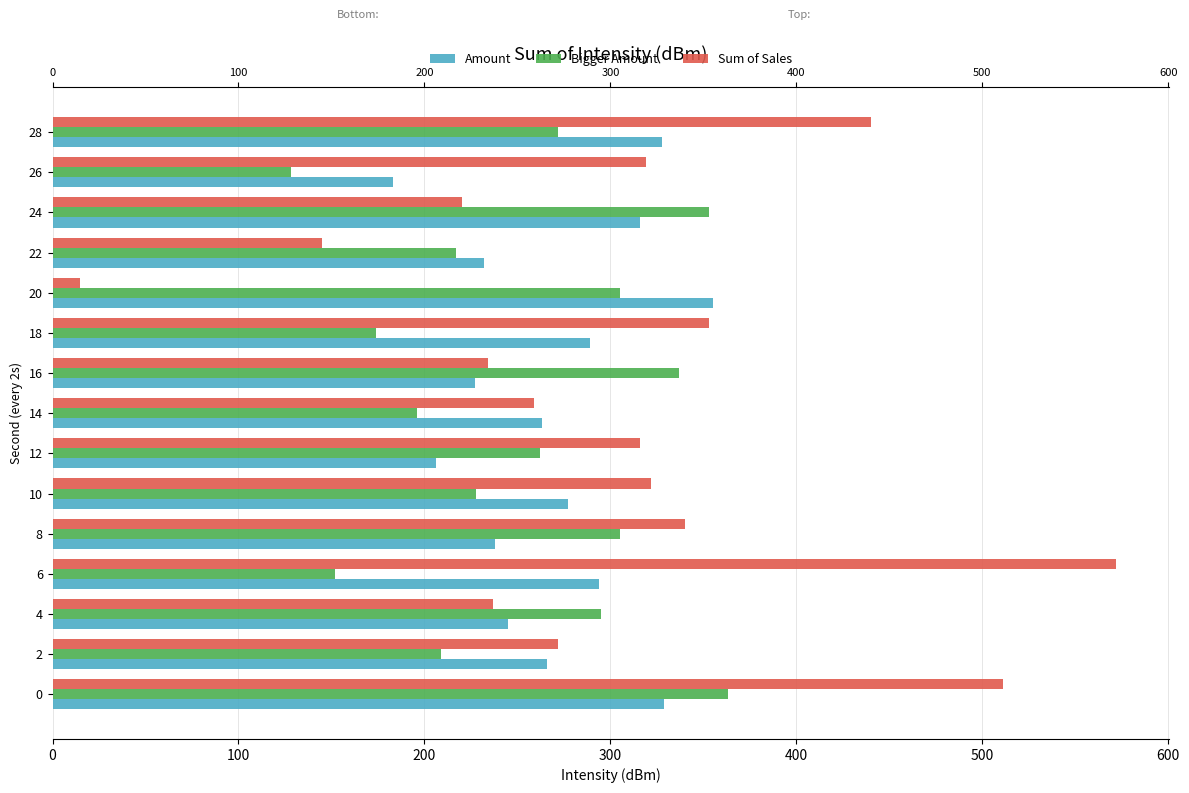

What is the sum of all Bigger Amount values?

3796.0